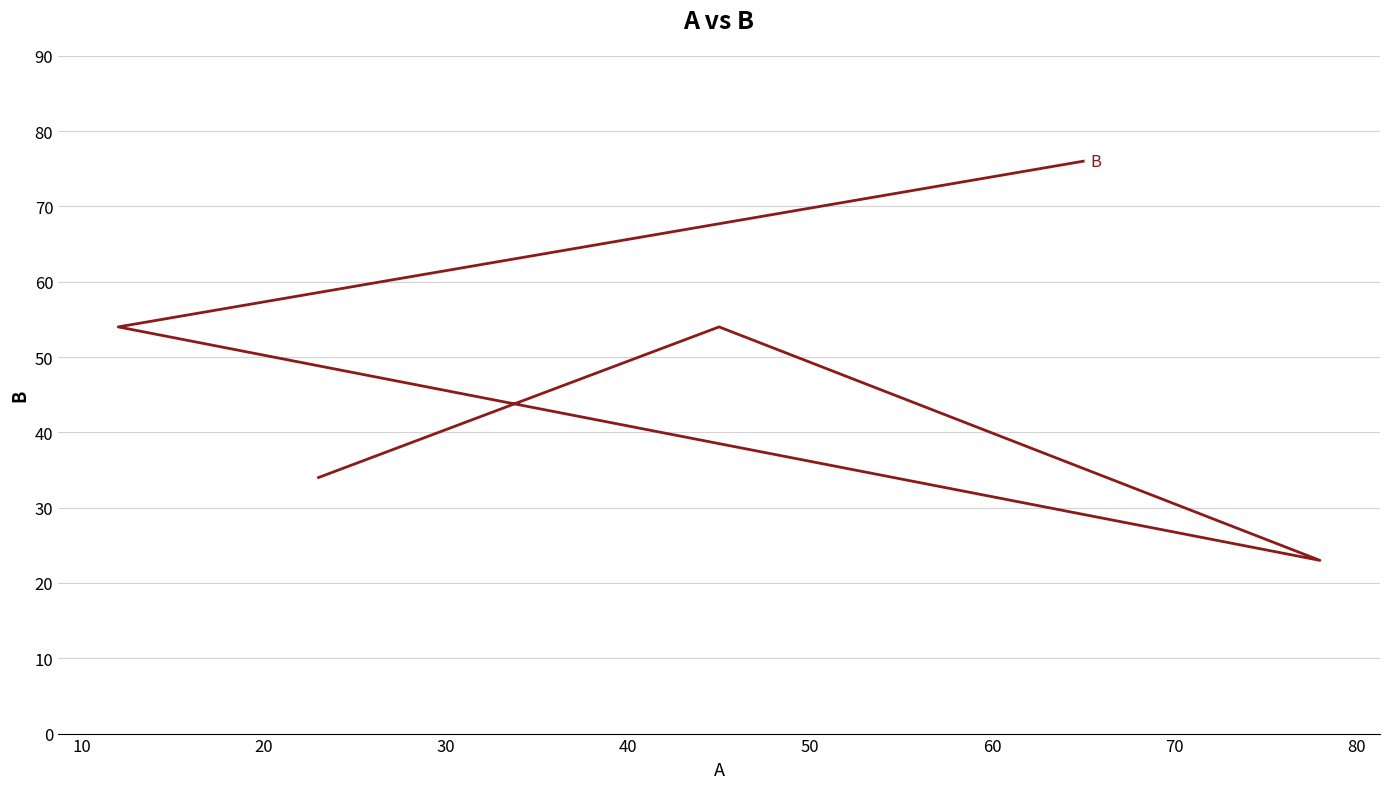

How many values are between 34 and 54?

3